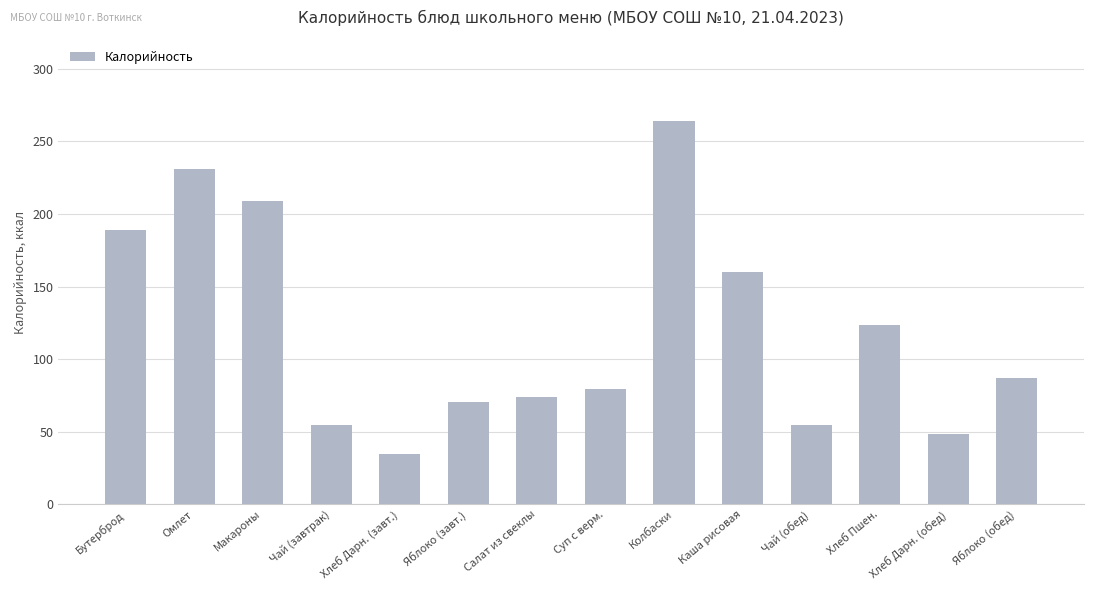

What is the minimum value shown in the chart?

34.8